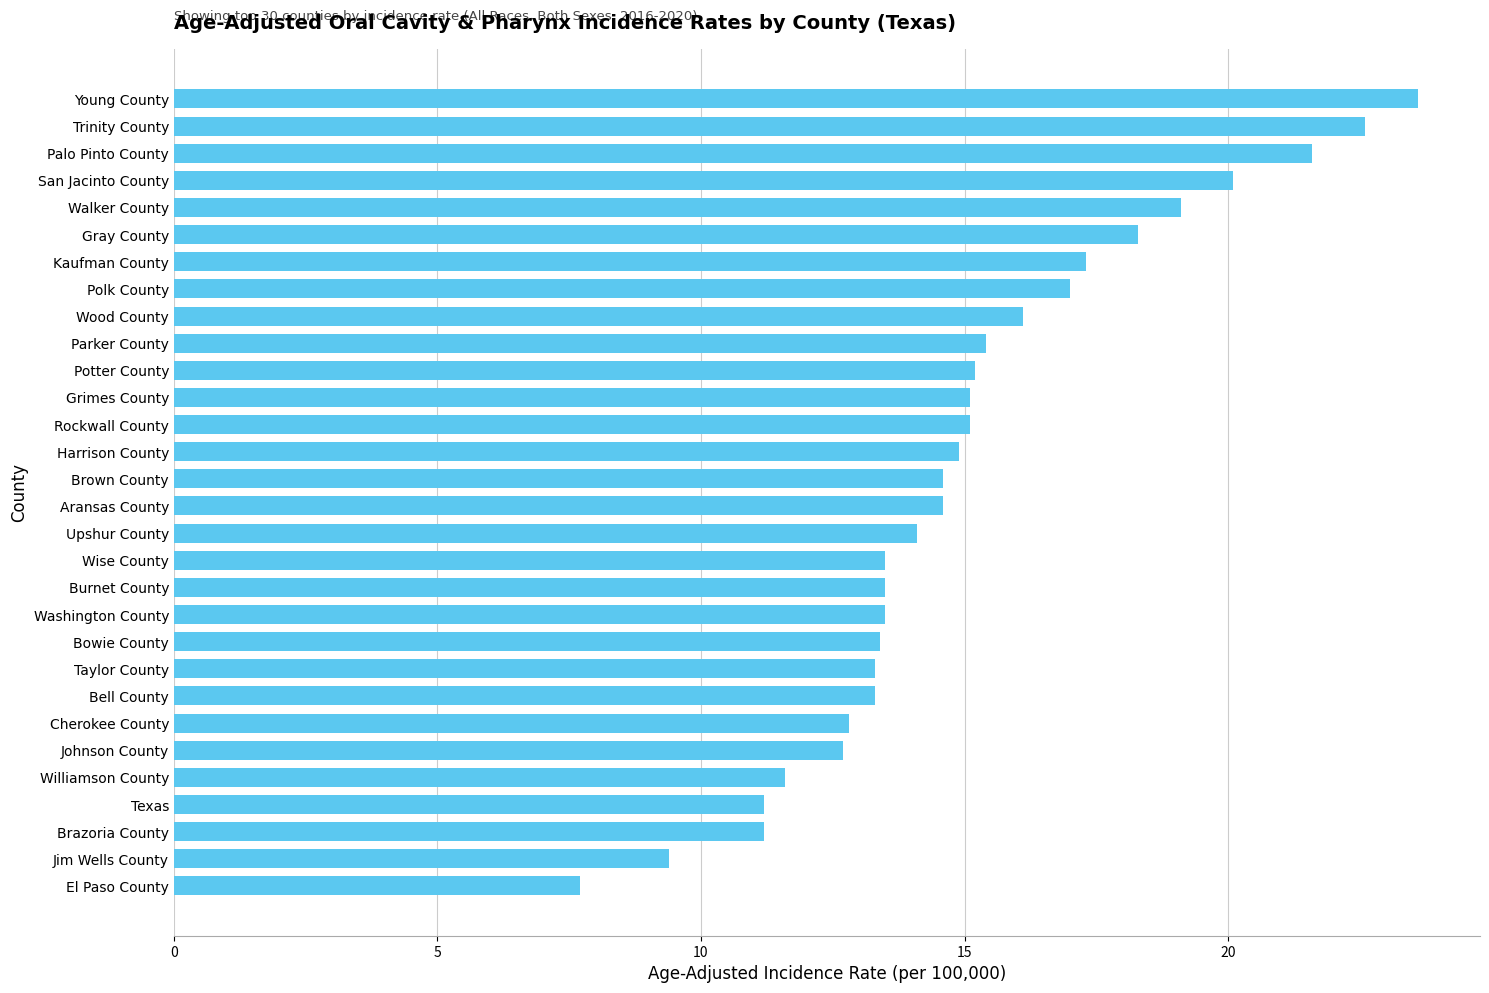

What is the difference between the maximum and minimum values?

15.9